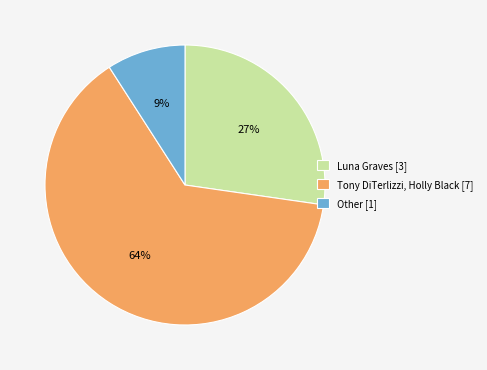

True or false: Luna Graves [3] accounts for 27% of the total.

True